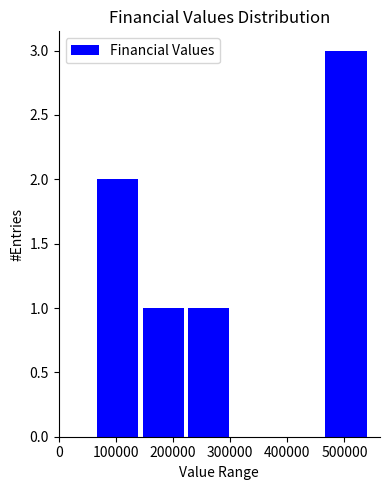

Which range on the x-axis has the tallest bar?

460000 to 540000